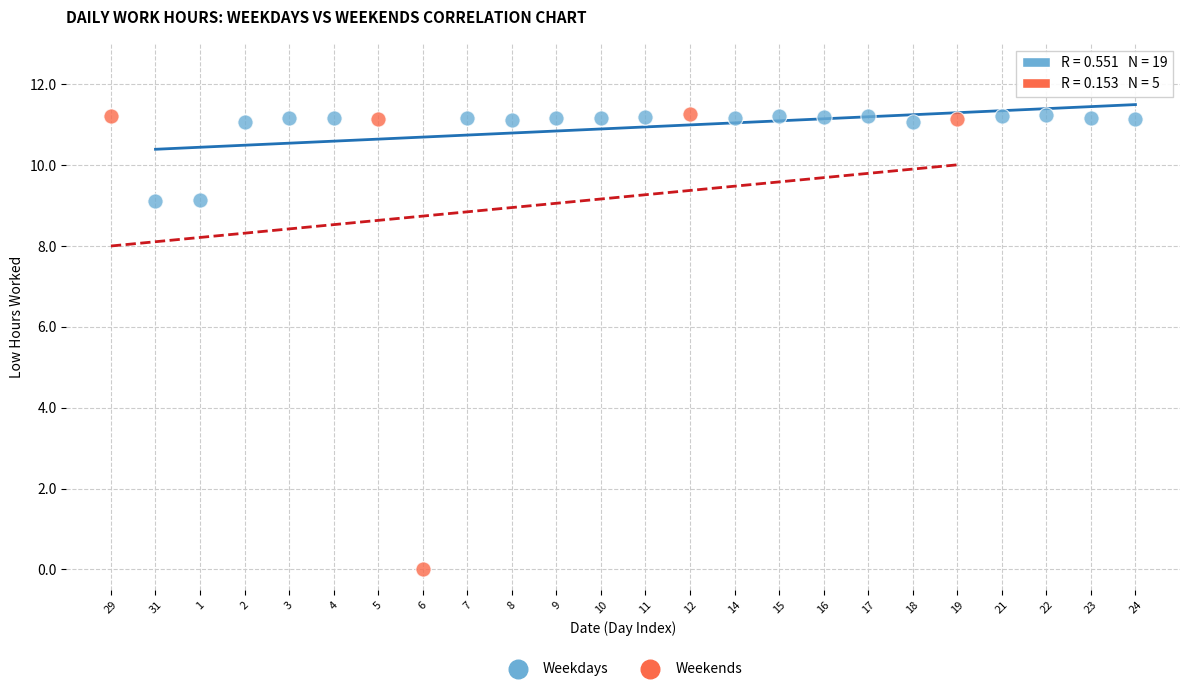

Which series has the widest spread of Y values?

Weekends